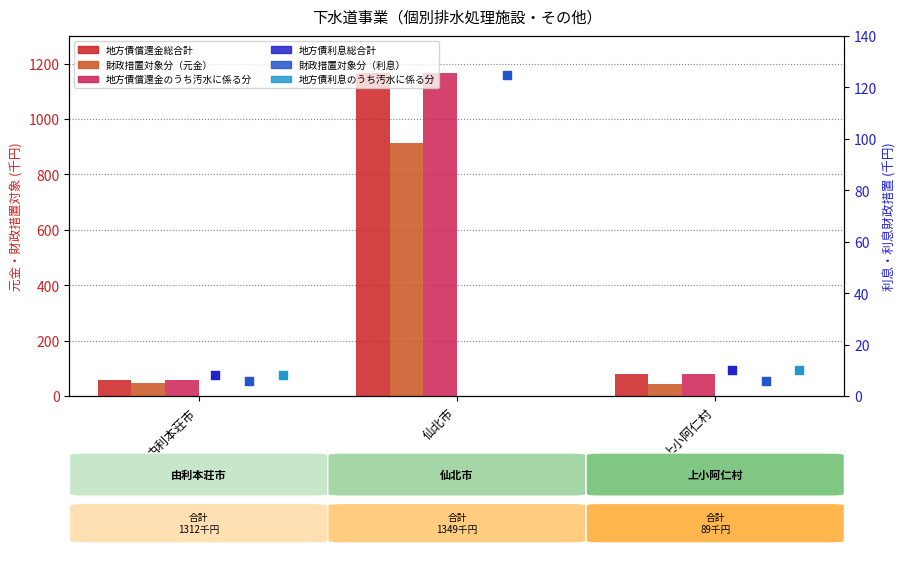

What is the total value across all series at 仙北市?

3736